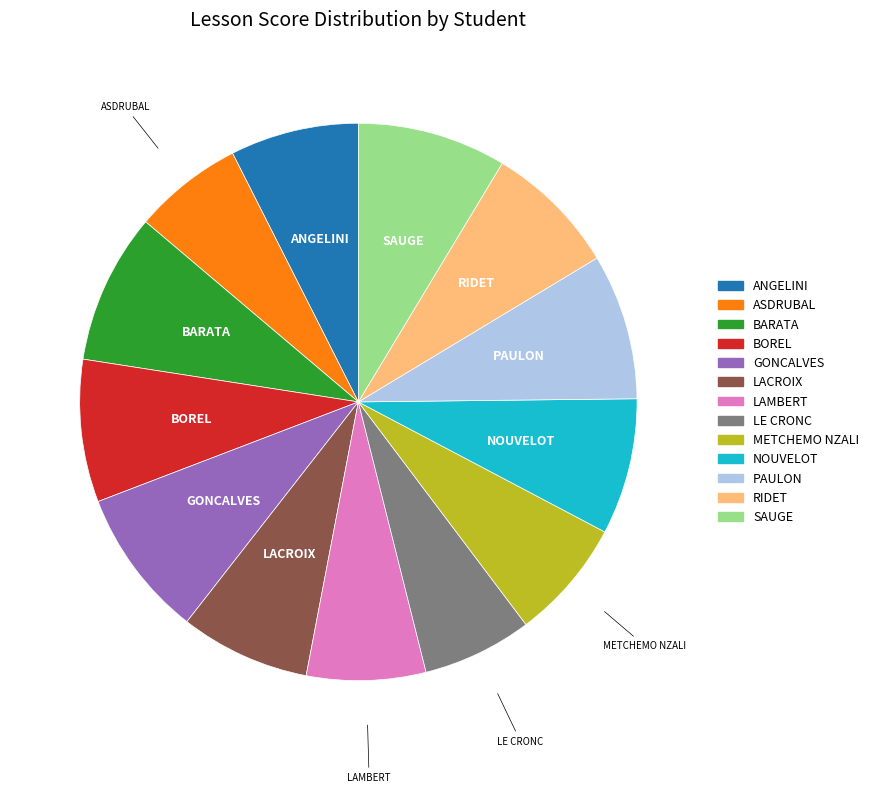

Is it true that SAUGE is 9% of the pie?

True